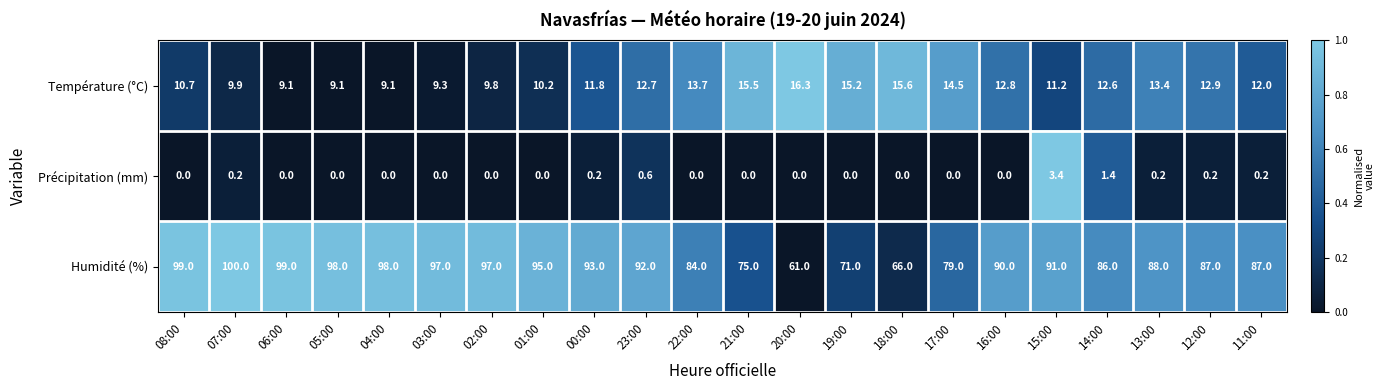

What is the difference between the maximum and minimum values in the Température (°C) series?

7.2